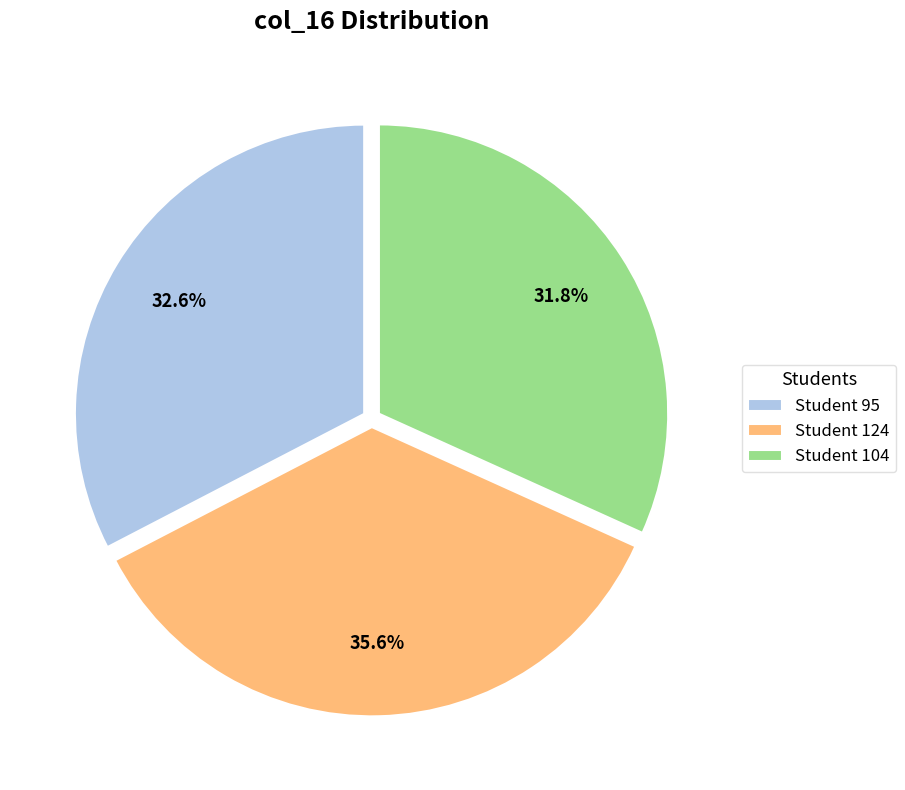

What portion of the pie excludes Student 95?

67.4%